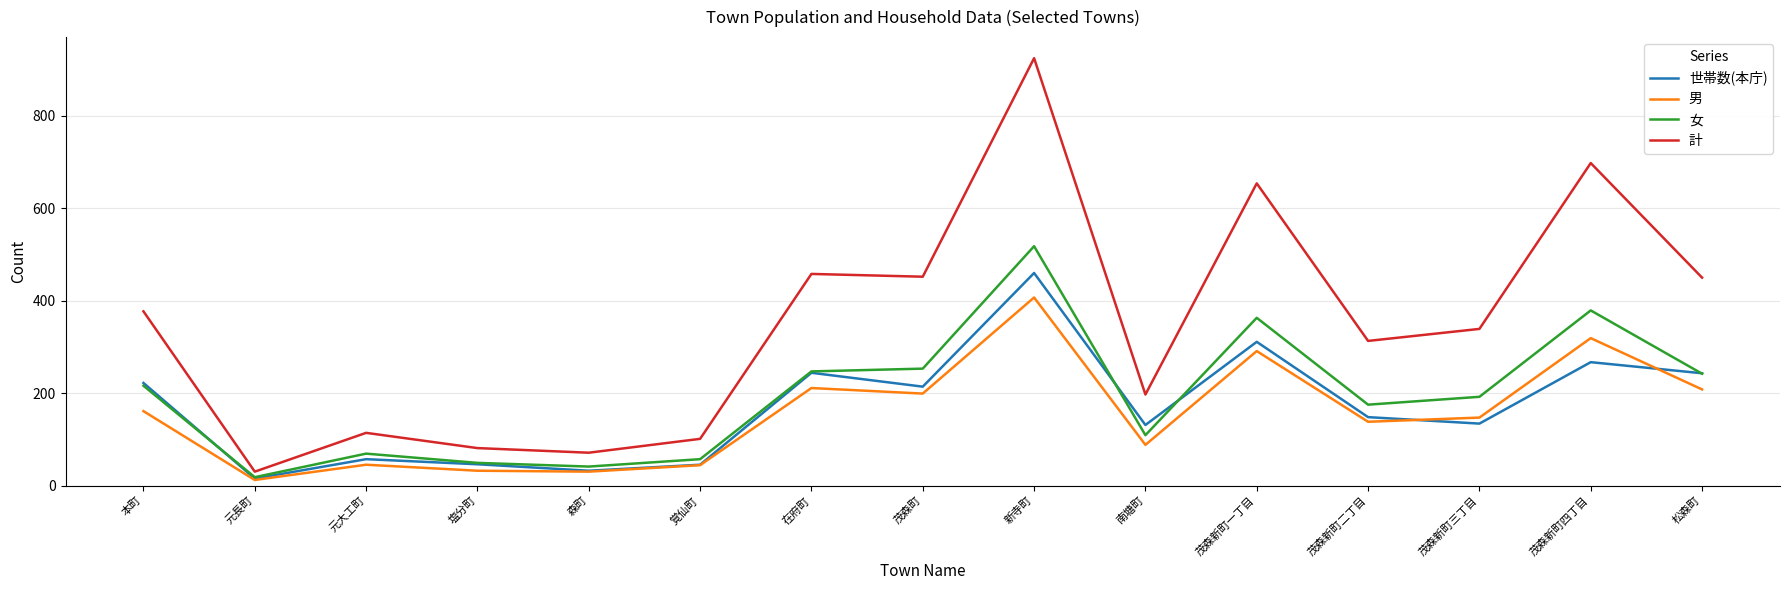

Does the chart display data point markers on the line(s)?

No